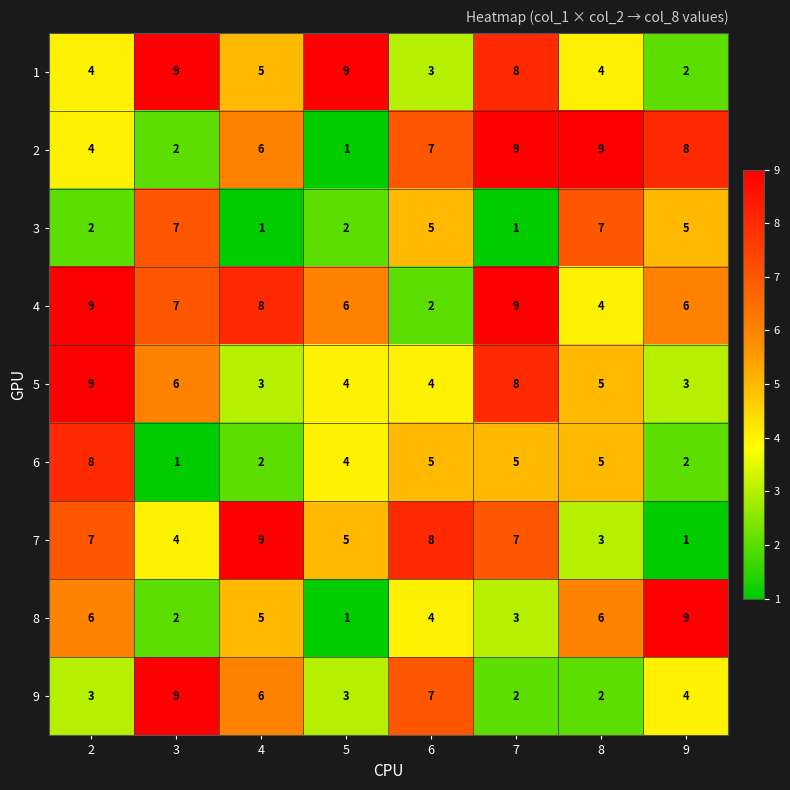

What is the maximum value shown in the chart?

9